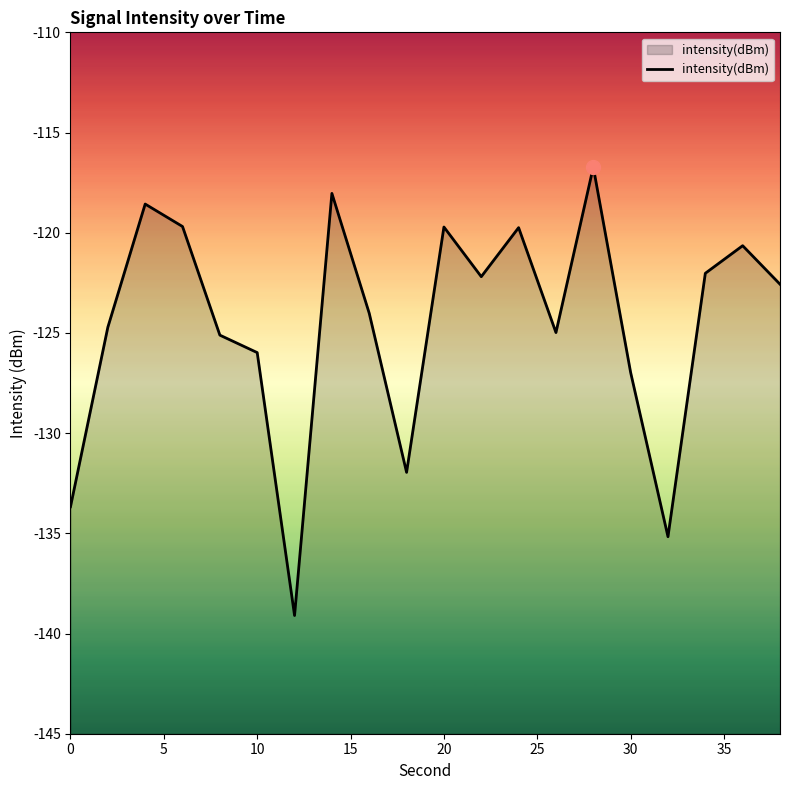

The value at 0 is -133.7. True or false?

True